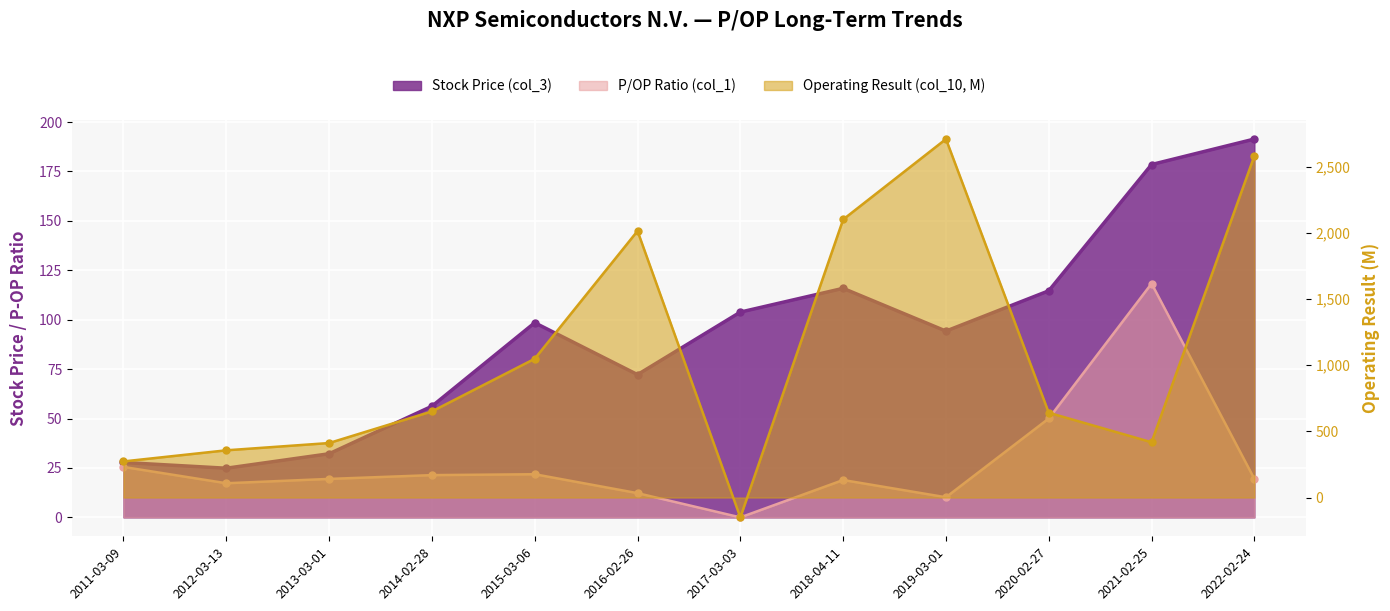

Which series has the largest range (max minus min)?

Operating Result (col_10, M)